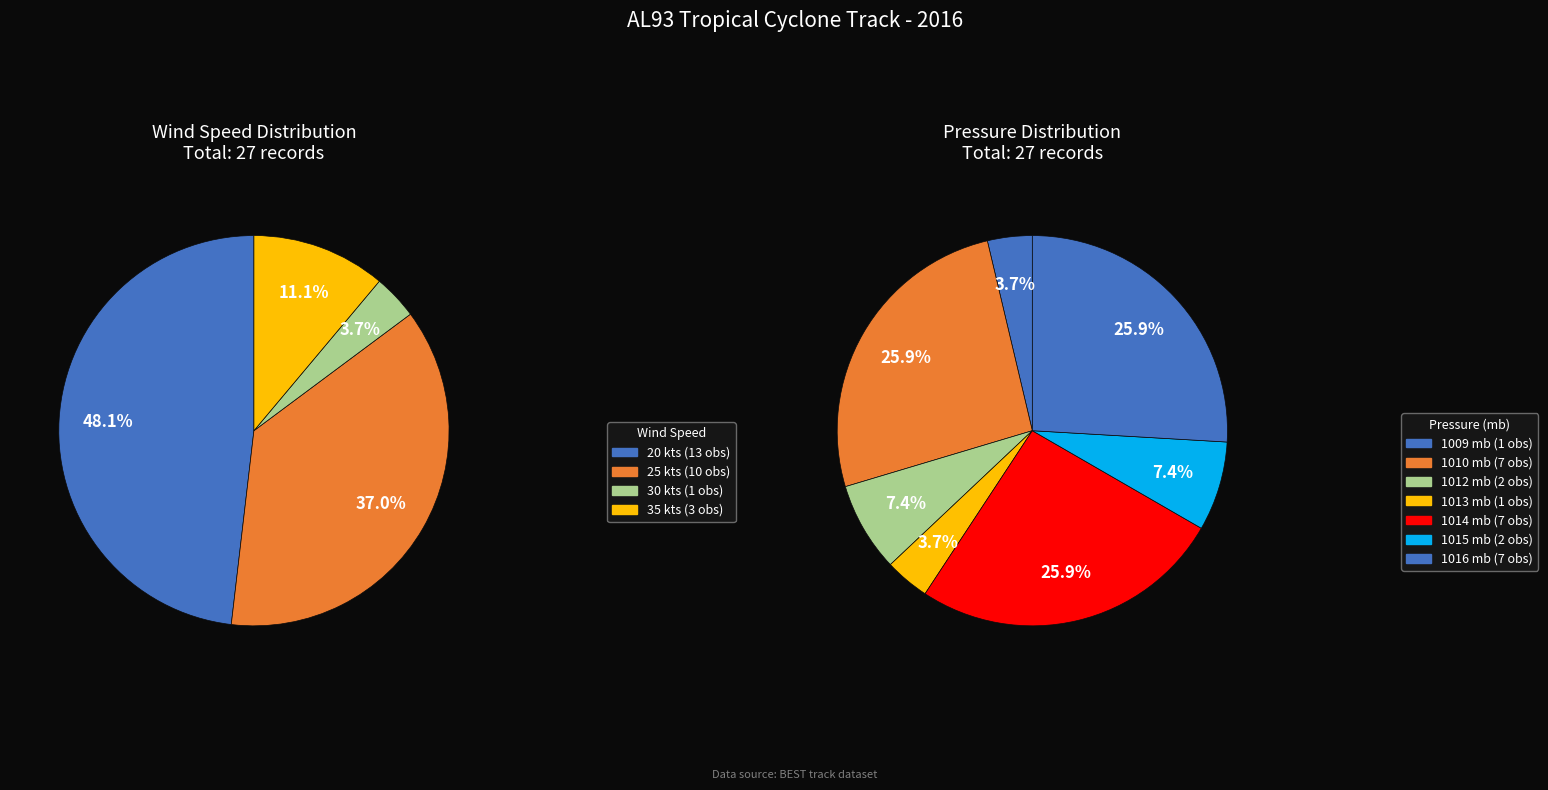

The 15 slice represents 3% of the pie. True or false?

True